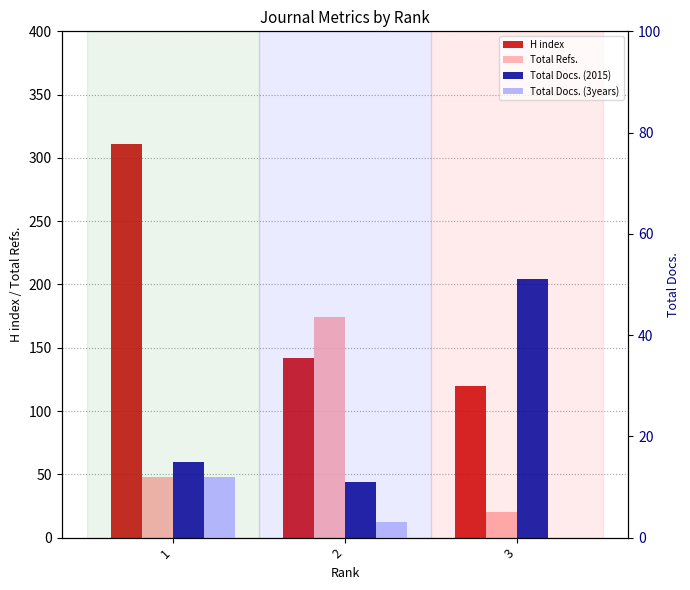

Reading right to left, what are all the values shown in this chart?

H index: 120	142	311
Total Refs.: 20	174	48
Total Docs. (2015): 51	11	15
Total Docs. (3years): 0	3	12